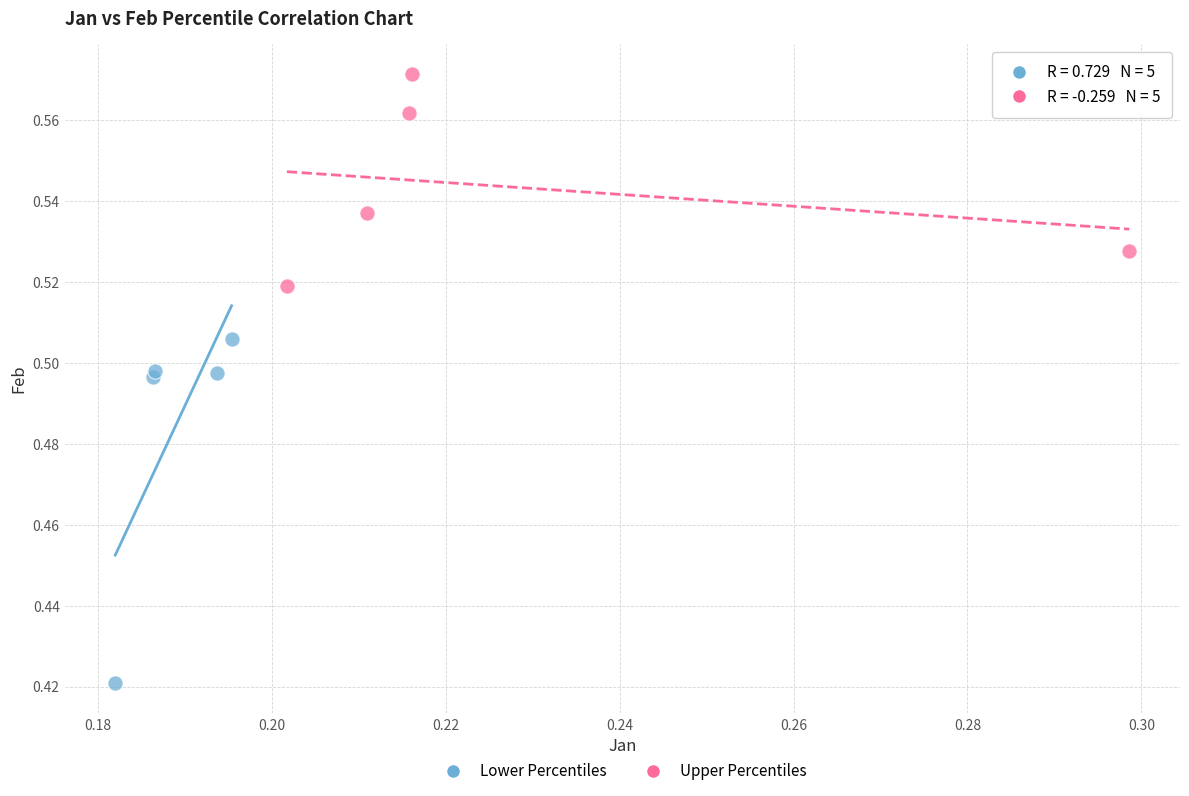

What are all the series names shown in the legend?

Lower Percentiles, Upper Percentiles